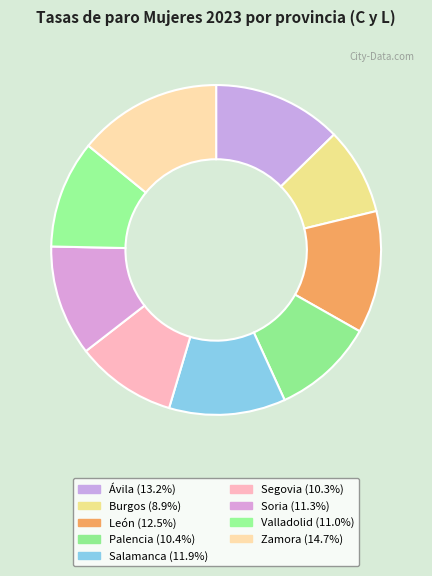

True or false: Soria accounts for 11% of the total.

True